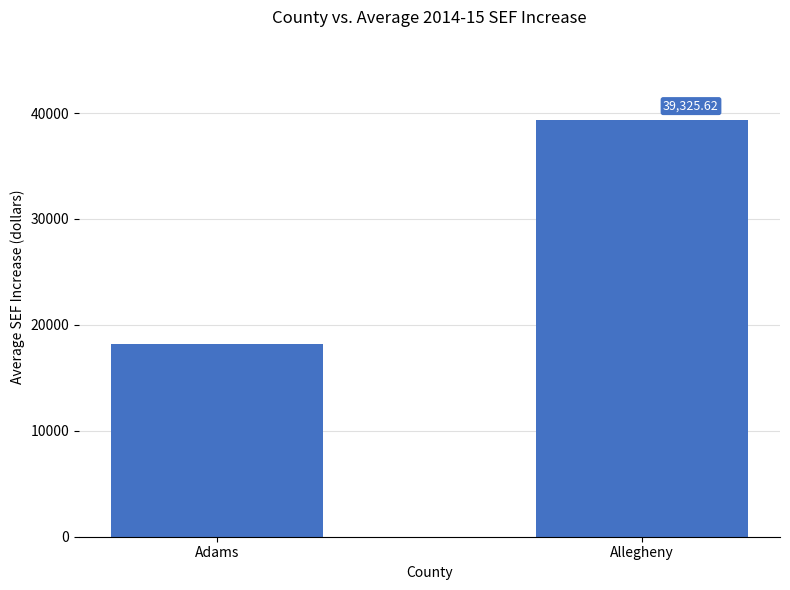

Reading left to right, list all the values displayed in this chart.

Adams=18165.4	Allegheny=39325.6